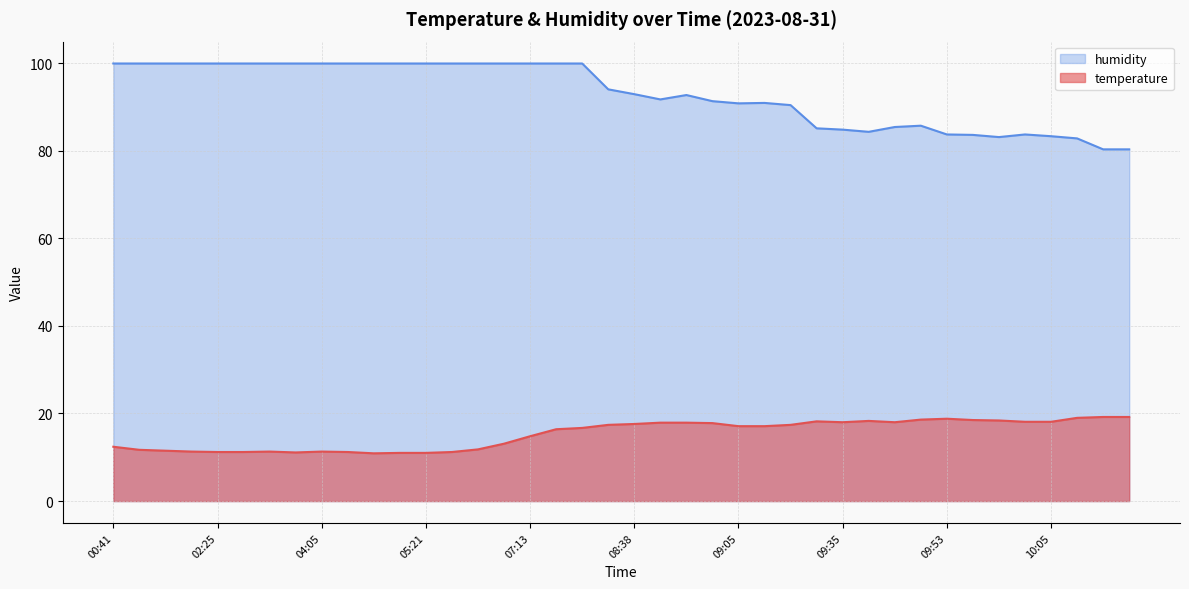

Count the number of categories in the chart.

40